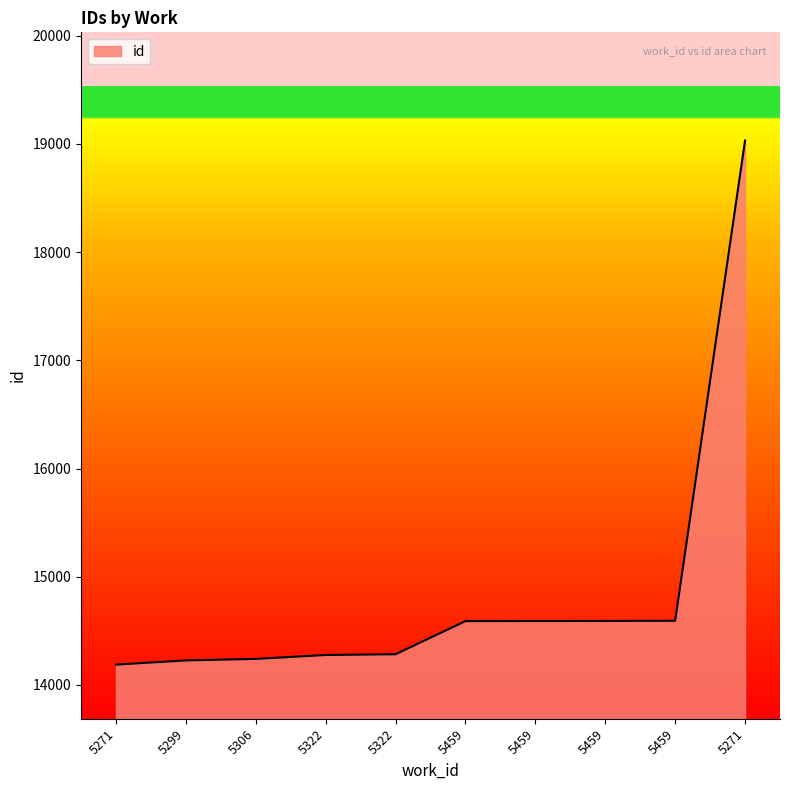

At which category does the chart reach its peak across all series?

5271